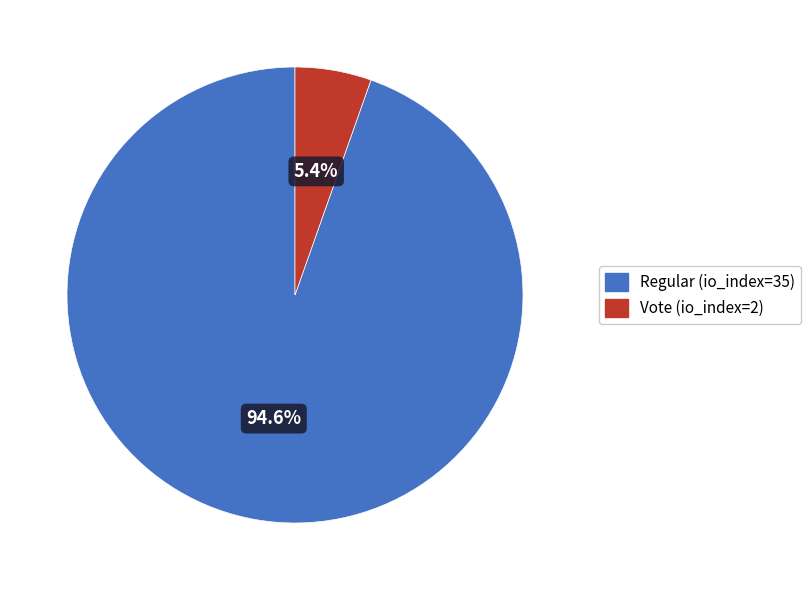

Rank the categories by value from lowest to highest.

Vote (io_index=2), Regular (io_index=35)